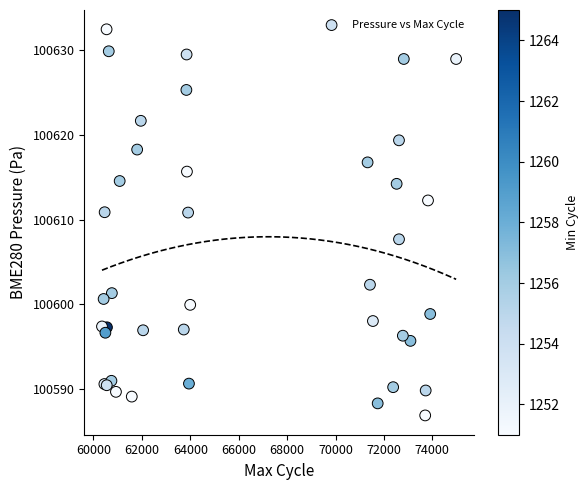

What Y value in the scatter plot is closest to 100609?

100607.7